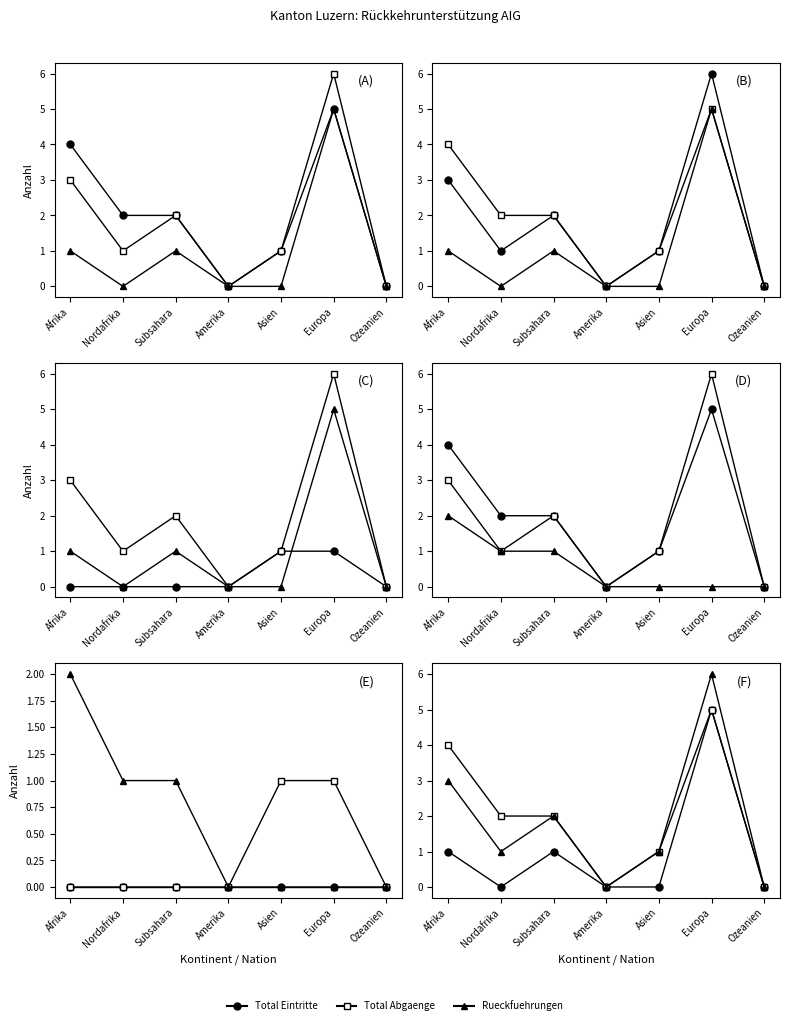

Which series has the largest total across all categories?

Total Eintritte